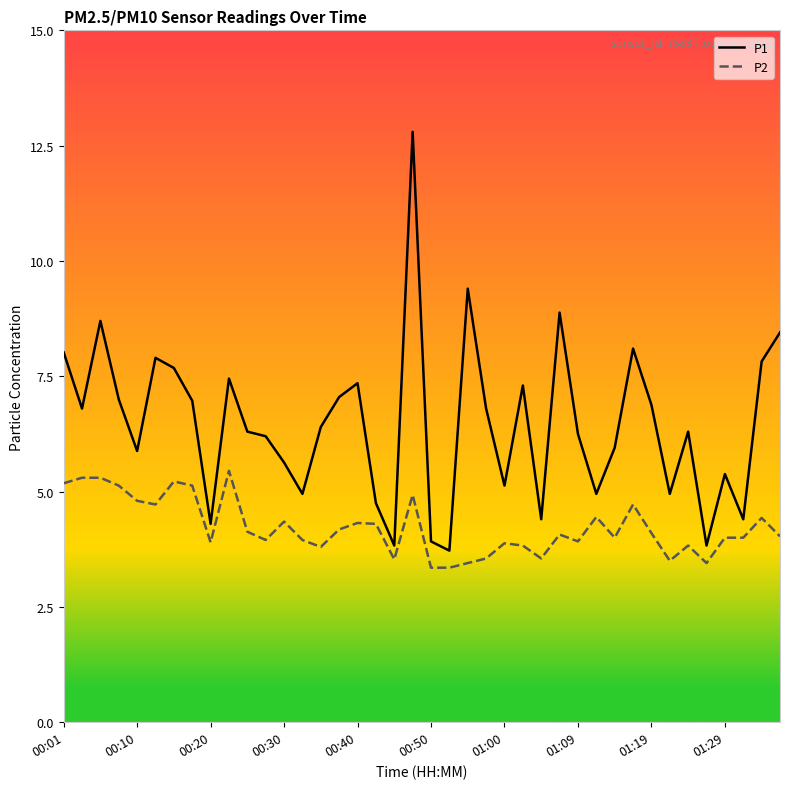

What is the difference between the maximum and minimum values in the P1 series?

9.1